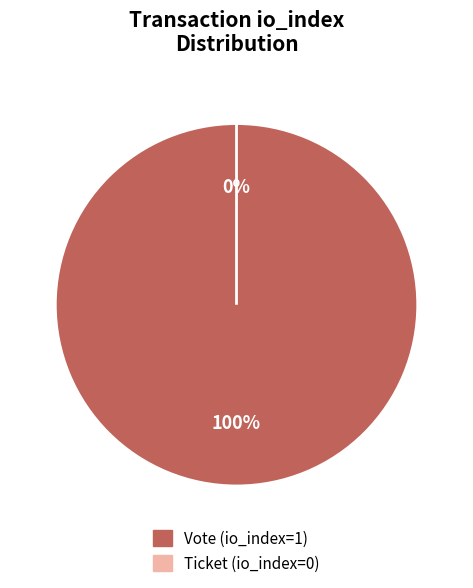

Count the number of slices in the pie.

2